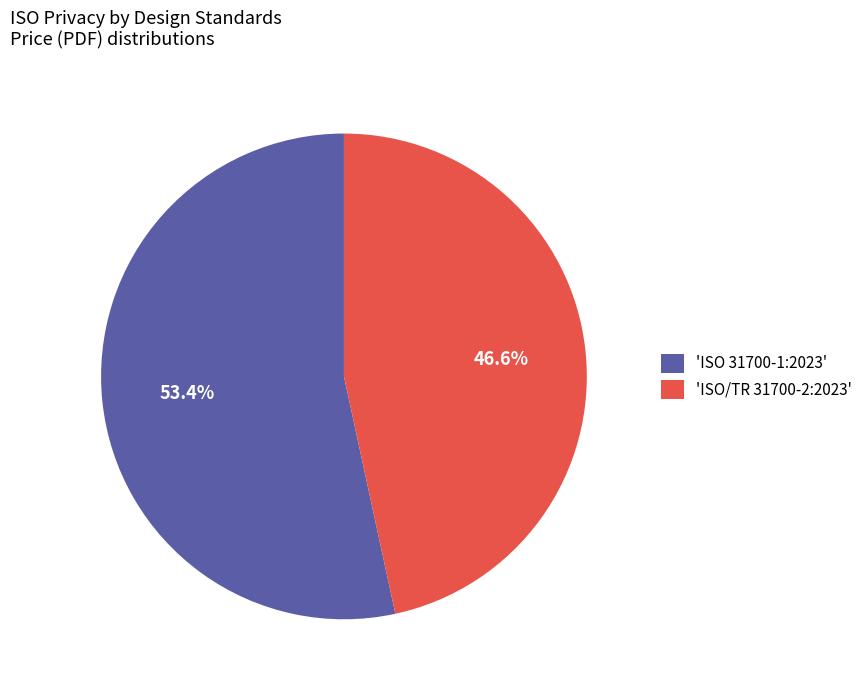

Is there any slice that represents more than half of the pie?

Yes